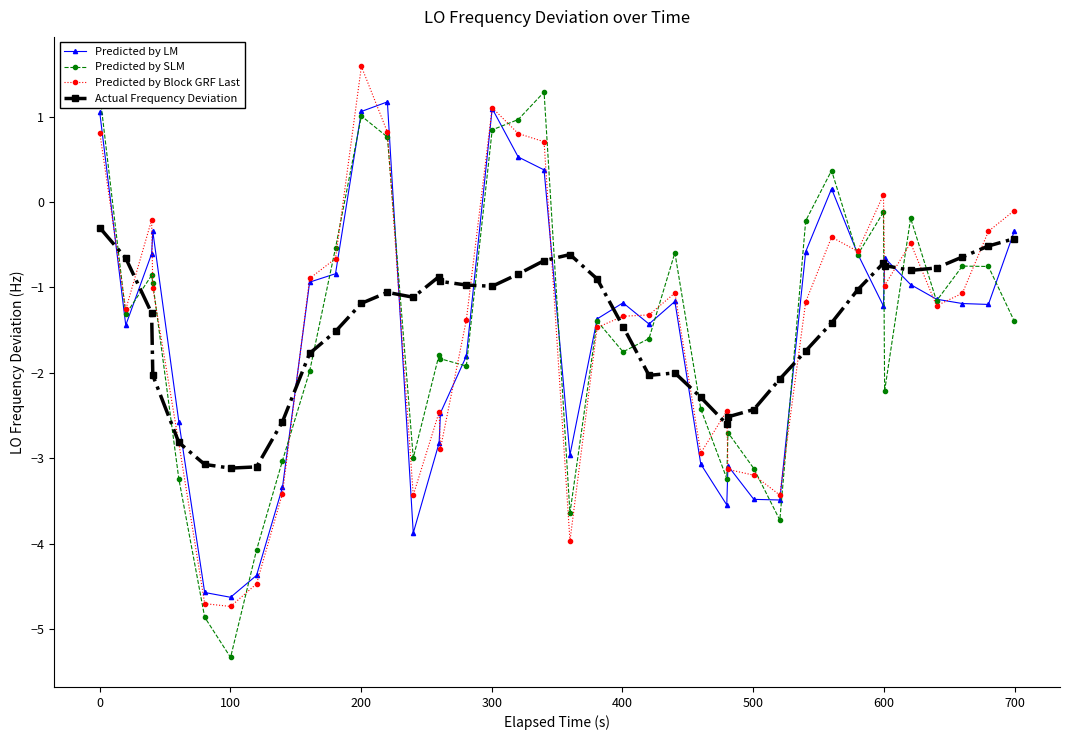

What is the minimum value for Predicted by SLM?

-5.3